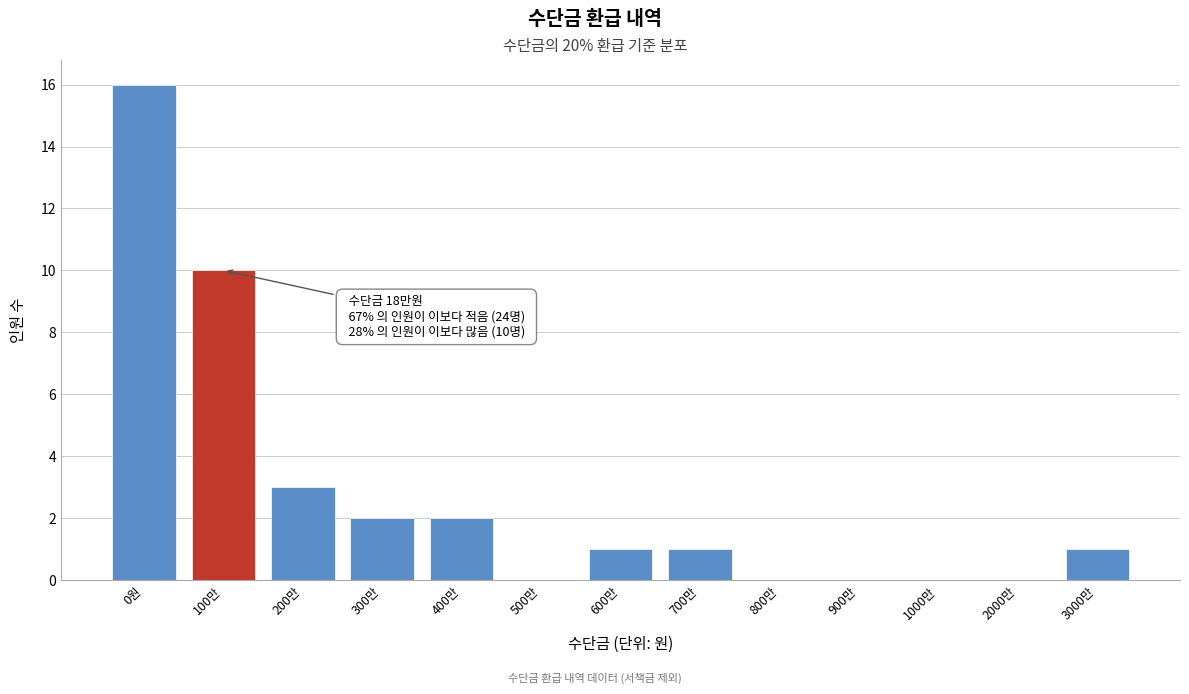

Reading right to left, extract all data points from this chart.

3000만=1	2000만=0	1000만=0	900만=0	800만=0	700만=1	600만=1	500만=0	400만=2	300만=2	200만=3	100만=10	0원=16